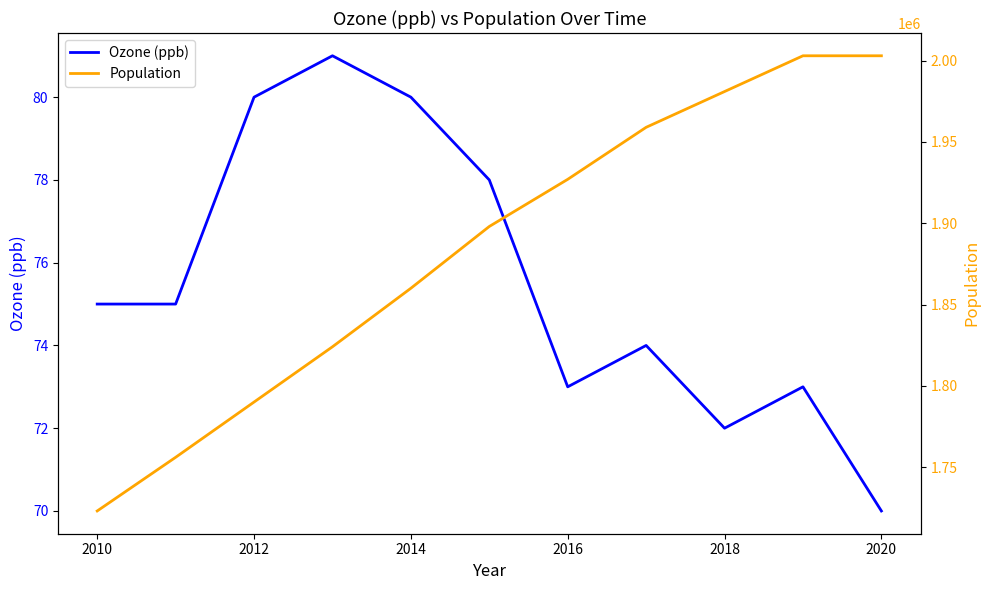

True or false: Ozone (ppb) and Population intersect in this chart.

False